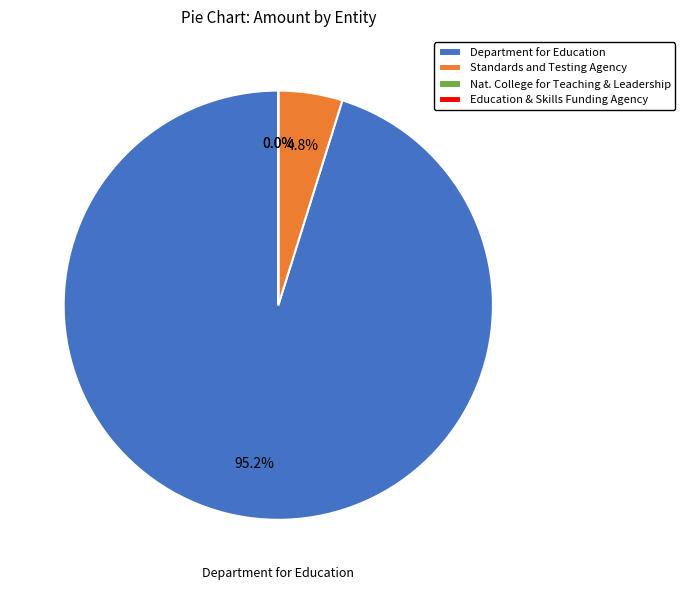

Does National College for Teaching and Leadership account for over 50% of the chart?

No